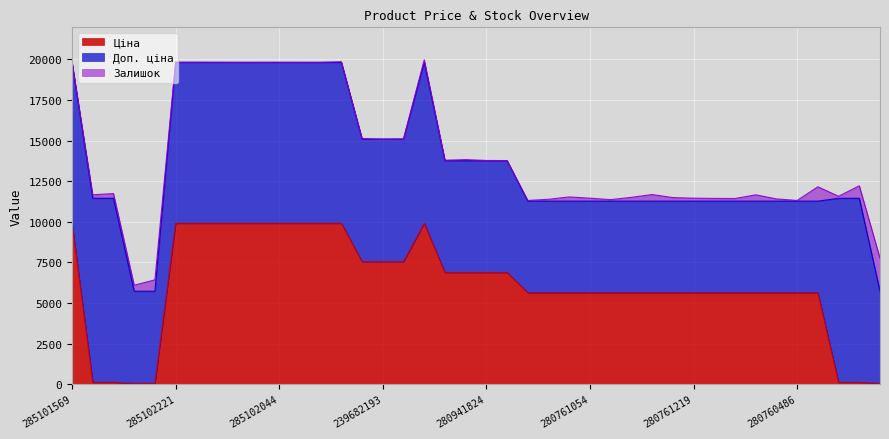

After their last crossing, which series has the higher values: Залишок or Ціна?

Залишок